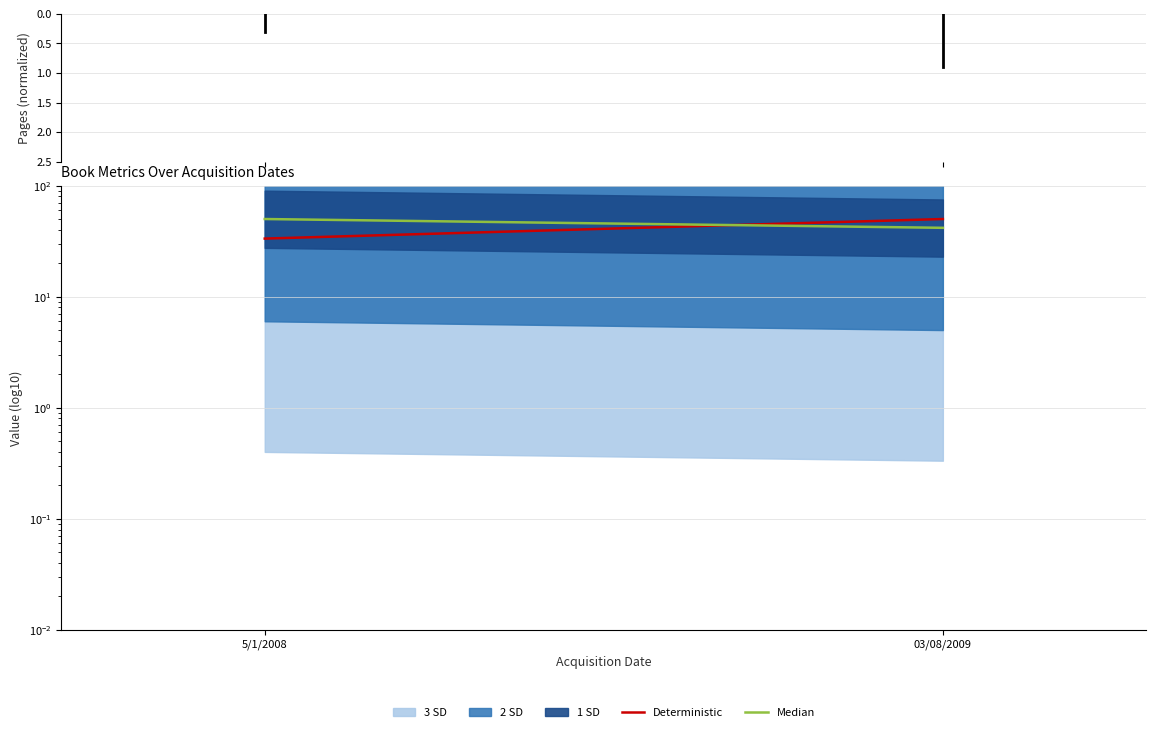

Which series has the largest range (max minus min)?

Deterministic